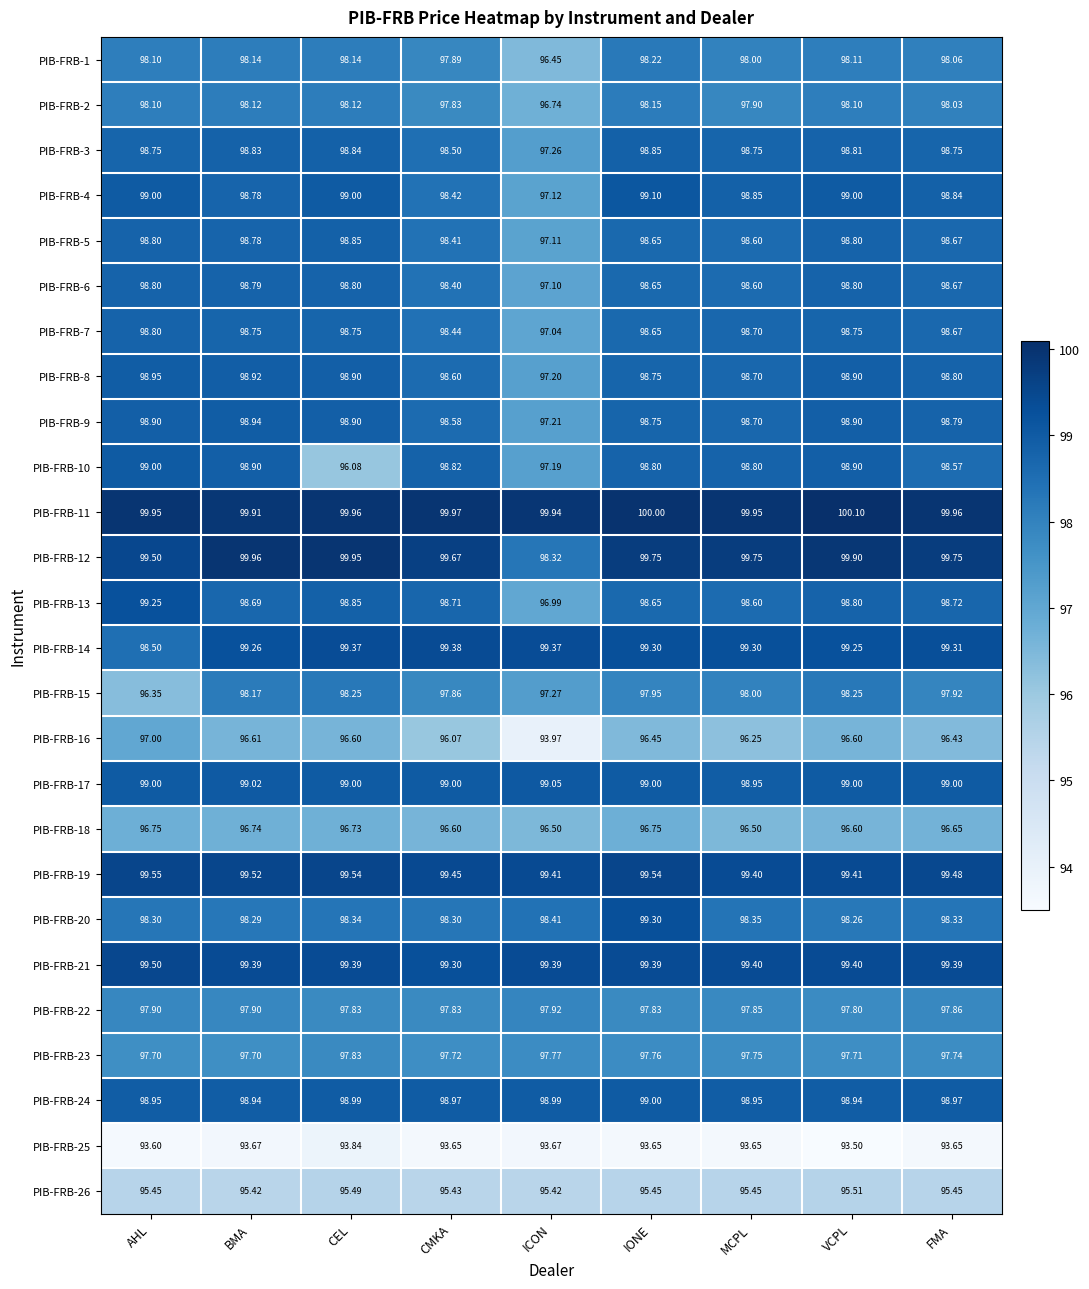

What is the minimum value shown in the chart?

93.5